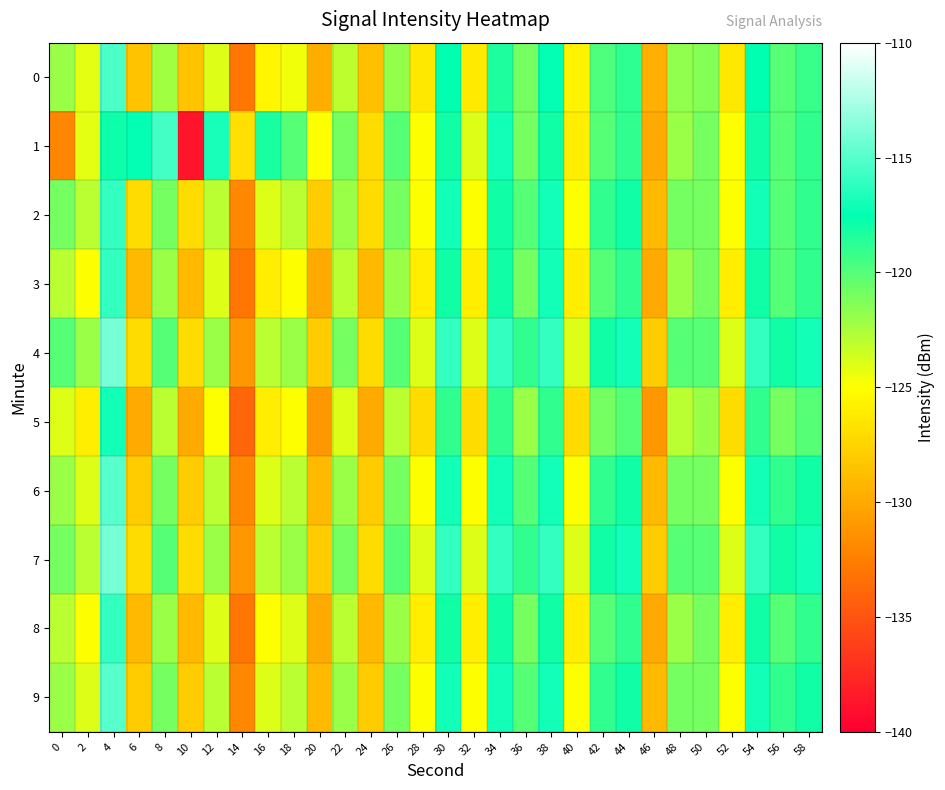

Reading right to left, transcribe all the data shown in this chart.

0: 58=-119.2	56=-120.0	54=-117.6	52=-126.4	50=-121.5	48=-121.8	46=-129.6	44=-118.9	42=-119.8	40=-125.6	38=-117.5	36=-120.9	34=-118.4	32=-126.3	30=-117.5	28=-126.3	26=-121.9	24=-128.7	22=-123.1	20=-129.7	18=-124.6	16=-125.6	14=-133.1	12=-124.0	10=-128.5	8=-122.3	6=-128.4	4=-115.3	2=-124.2	0=-122.0
1: 58=-119.0	56=-120.0	54=-118.0	52=-125.0	50=-121.0	48=-122.0	46=-130.0	44=-119.0	42=-120.0	40=-126.0	38=-118.0	36=-121.0	34=-117.0	32=-124.0	30=-118.0	28=-125.0	26=-120.0	24=-127.0	22=-121.0	20=-125.0	18=-120.0	16=-118.3	14=-126.8	12=-116.9	10=-138.8	8=-115.6	6=-117.5	4=-117.9	2=-124.2	0=-132.1
2: 58=-119.0	56=-120.0	54=-117.0	52=-125.0	50=-121.0	48=-121.0	46=-129.0	44=-118.0	42=-119.0	40=-125.0	38=-117.0	36=-120.0	34=-118.0	32=-125.0	30=-117.0	28=-125.0	26=-121.0	24=-127.0	22=-122.0	20=-128.0	18=-123.0	16=-124.0	14=-132.0	12=-123.0	10=-127.0	8=-121.0	6=-127.0	4=-116.0	2=-123.0	0=-121.0
3: 58=-119.0	56=-120.0	54=-118.0	52=-126.0	50=-121.0	48=-122.0	46=-130.0	44=-119.0	42=-120.0	40=-126.0	38=-117.0	36=-121.0	34=-118.0	32=-126.0	30=-118.0	28=-126.0	26=-122.0	24=-129.0	22=-123.0	20=-130.0	18=-125.0	16=-126.0	14=-133.0	12=-124.0	10=-129.0	8=-122.0	6=-129.0	4=-116.0	2=-125.0	0=-123.0
4: 58=-117.0	56=-118.0	54=-116.0	52=-124.0	50=-120.0	48=-120.0	46=-128.0	44=-117.0	42=-118.0	40=-124.0	38=-116.0	36=-119.0	34=-116.0	32=-124.0	30=-116.0	28=-124.0	26=-120.0	24=-127.0	22=-121.0	20=-128.0	18=-122.0	16=-123.0	14=-131.0	12=-122.0	10=-127.0	8=-120.0	6=-127.0	4=-114.0	2=-122.0	0=-120.0
5: 58=-120.0	56=-121.0	54=-119.0	52=-127.0	50=-122.0	48=-123.0	46=-131.0	44=-120.0	42=-121.0	40=-127.0	38=-119.0	36=-122.0	34=-119.0	32=-127.0	30=-119.0	28=-127.0	26=-123.0	24=-130.0	22=-124.0	20=-131.0	18=-125.0	16=-126.0	14=-134.0	12=-125.0	10=-130.0	8=-123.0	6=-130.0	4=-117.0	2=-126.0	0=-124.0
6: 58=-118.0	56=-119.0	54=-117.0	52=-125.0	50=-121.0	48=-121.0	46=-129.0	44=-118.0	42=-119.0	40=-125.0	38=-117.0	36=-120.0	34=-117.0	32=-125.0	30=-117.0	28=-125.0	26=-121.0	24=-128.0	22=-122.0	20=-129.0	18=-123.0	16=-124.0	14=-132.0	12=-123.0	10=-128.0	8=-121.0	6=-128.0	4=-115.0	2=-124.0	0=-122.0
7: 58=-117.0	56=-118.0	54=-116.0	52=-124.0	50=-120.0	48=-120.0	46=-128.0	44=-117.0	42=-118.0	40=-124.0	38=-116.0	36=-119.0	34=-116.0	32=-124.0	30=-116.0	28=-124.0	26=-120.0	24=-127.0	22=-121.0	20=-128.0	18=-122.0	16=-123.0	14=-131.0	12=-122.0	10=-127.0	8=-120.0	6=-127.0	4=-114.0	2=-123.0	0=-121.0
8: 58=-119.0	56=-120.0	54=-118.0	52=-126.0	50=-121.0	48=-122.0	46=-130.0	44=-119.0	42=-120.0	40=-126.0	38=-118.0	36=-121.0	34=-118.0	32=-126.0	30=-118.0	28=-126.0	26=-122.0	24=-129.0	22=-123.0	20=-130.0	18=-124.0	16=-125.0	14=-133.0	12=-124.0	10=-129.0	8=-122.0	6=-129.0	4=-116.0	2=-125.0	0=-123.0
9: 58=-118.0	56=-119.0	54=-117.0	52=-125.0	50=-121.0	48=-121.0	46=-129.0	44=-118.0	42=-119.0	40=-125.0	38=-117.0	36=-120.0	34=-117.0	32=-125.0	30=-117.0	28=-125.0	26=-121.0	24=-128.0	22=-122.0	20=-129.0	18=-123.0	16=-124.0	14=-132.0	12=-123.0	10=-128.0	8=-121.0	6=-128.0	4=-115.0	2=-124.0	0=-122.0